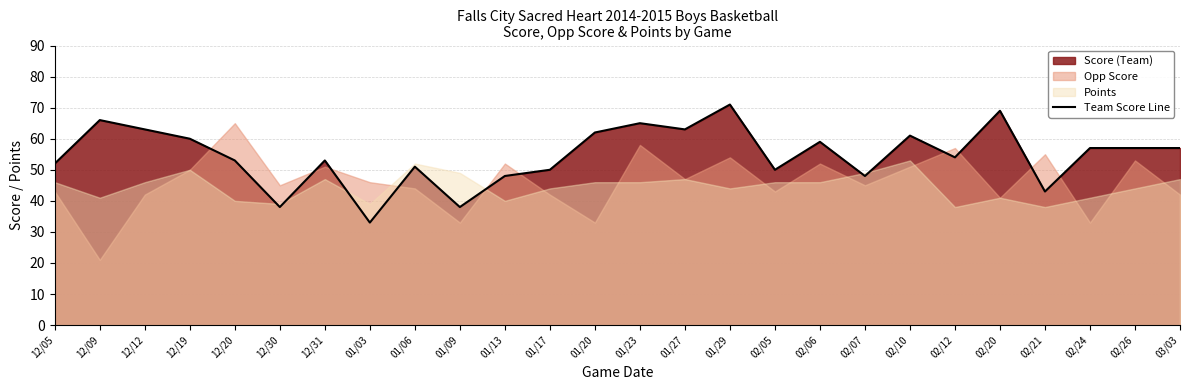

True or false: the data shows 52 at 12/05.

True